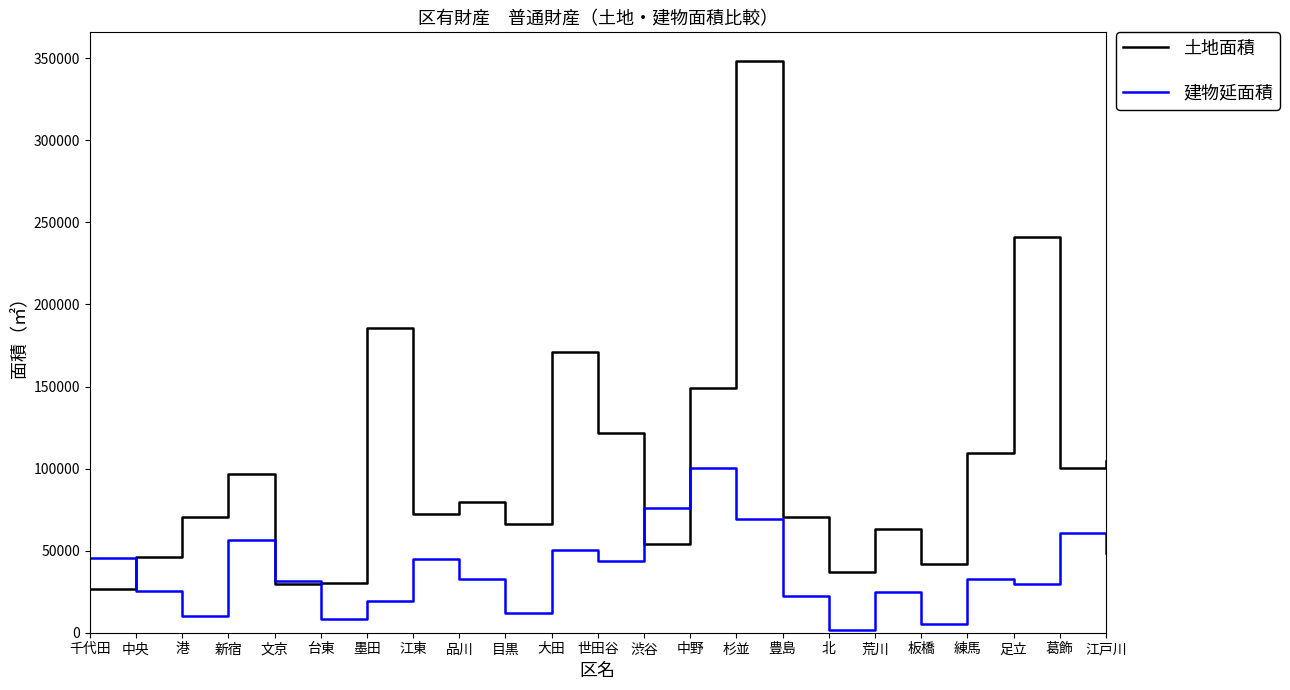

What are all the series names shown in the legend?

土地面積, 建物延面積